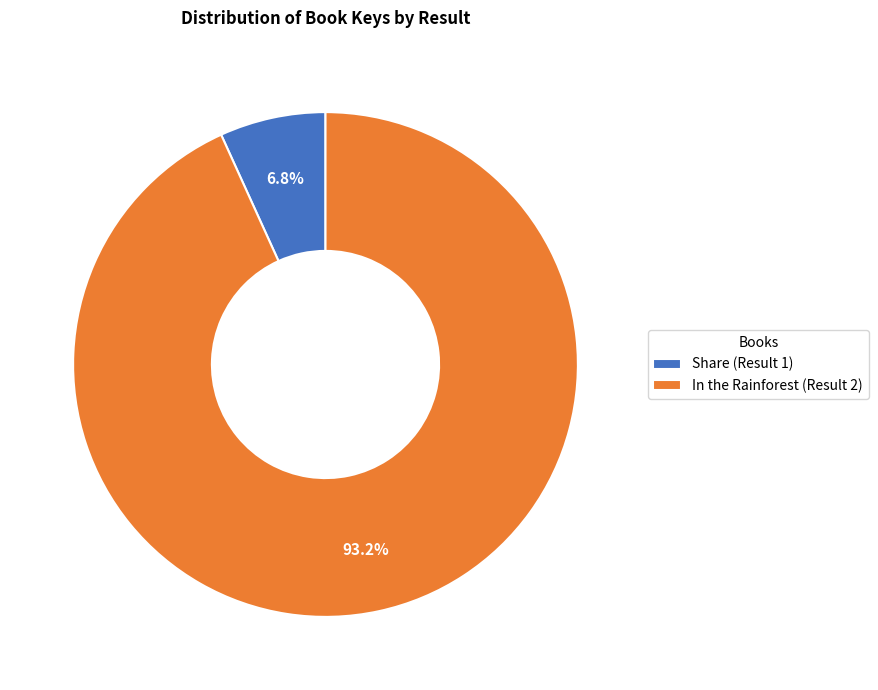

Does Share (Result 1) account for over 50% of the chart?

No